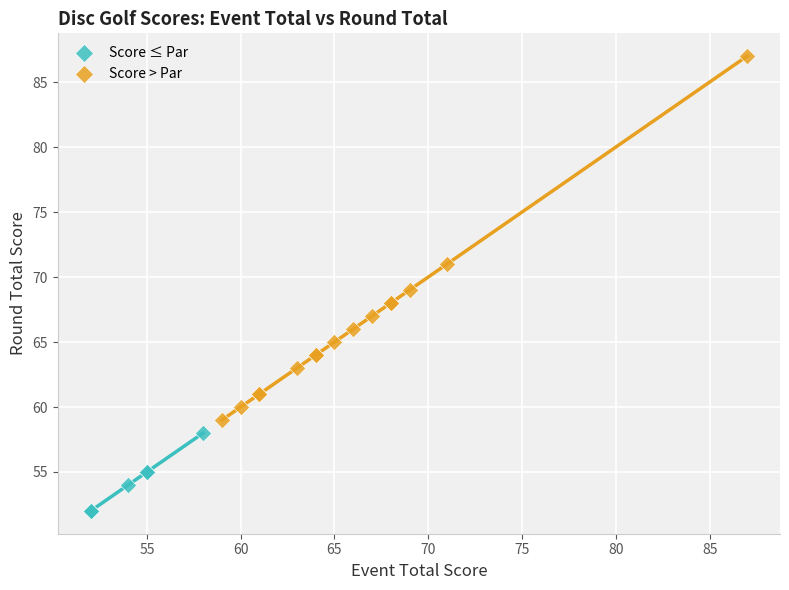

Which series has the largest Y range (max minus min)?

Score > Par